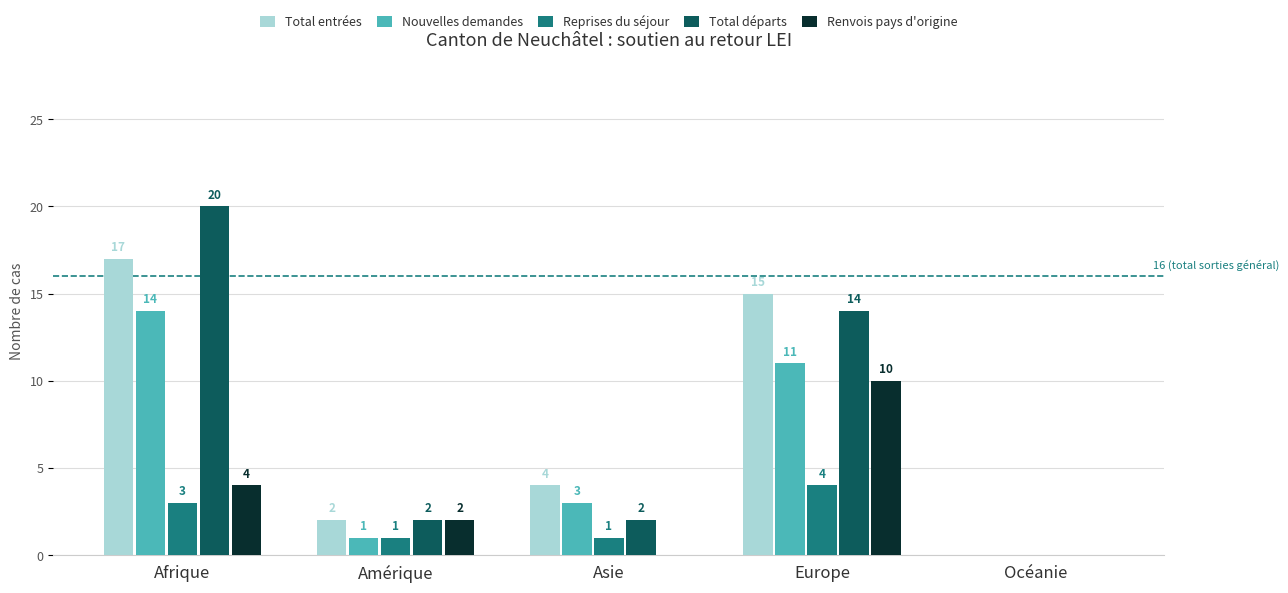

The Total départs series shows 10 at Océanie. True or false?

False